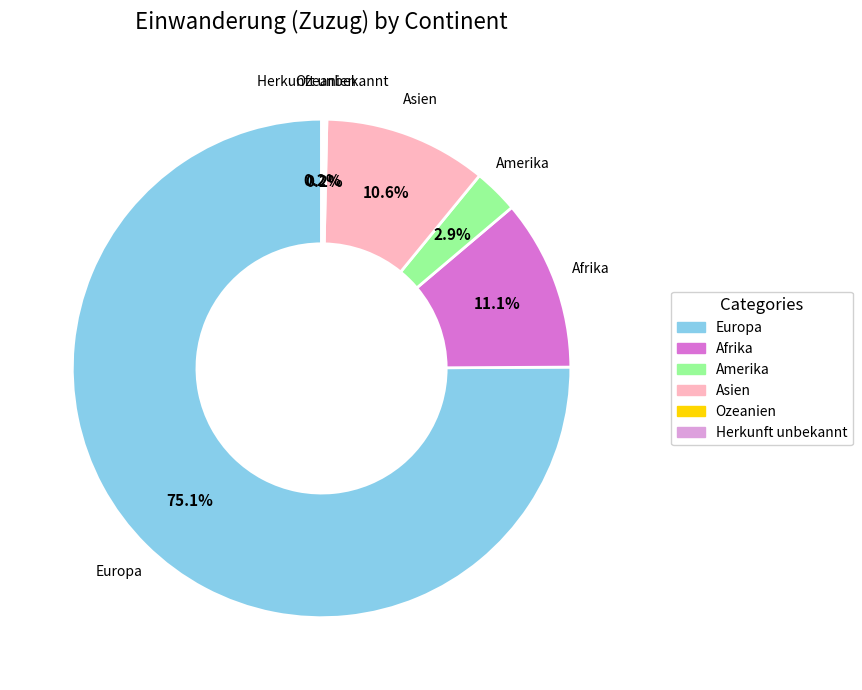

What is the largest slice in the pie chart?

Europa